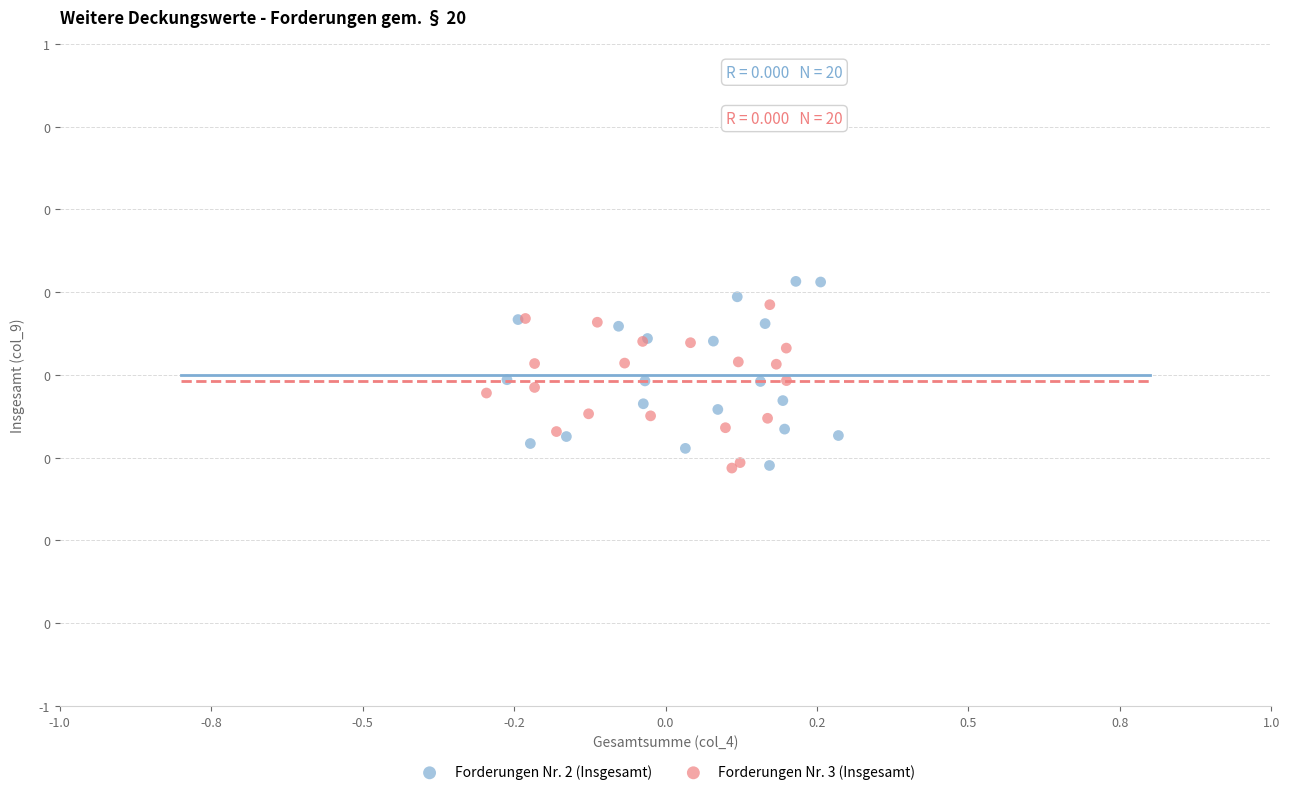

Which series contains the highest Y value?

Forderungen Nr. 2 (Insgesamt)